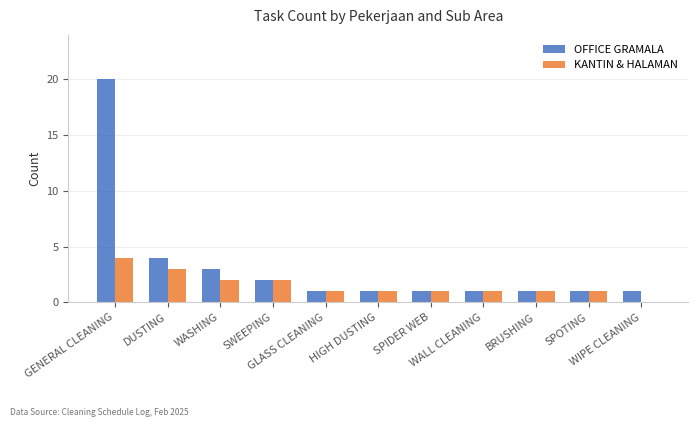

Where does the KANTIN & HALAMAN series first go above 1?

GENERAL CLEANING